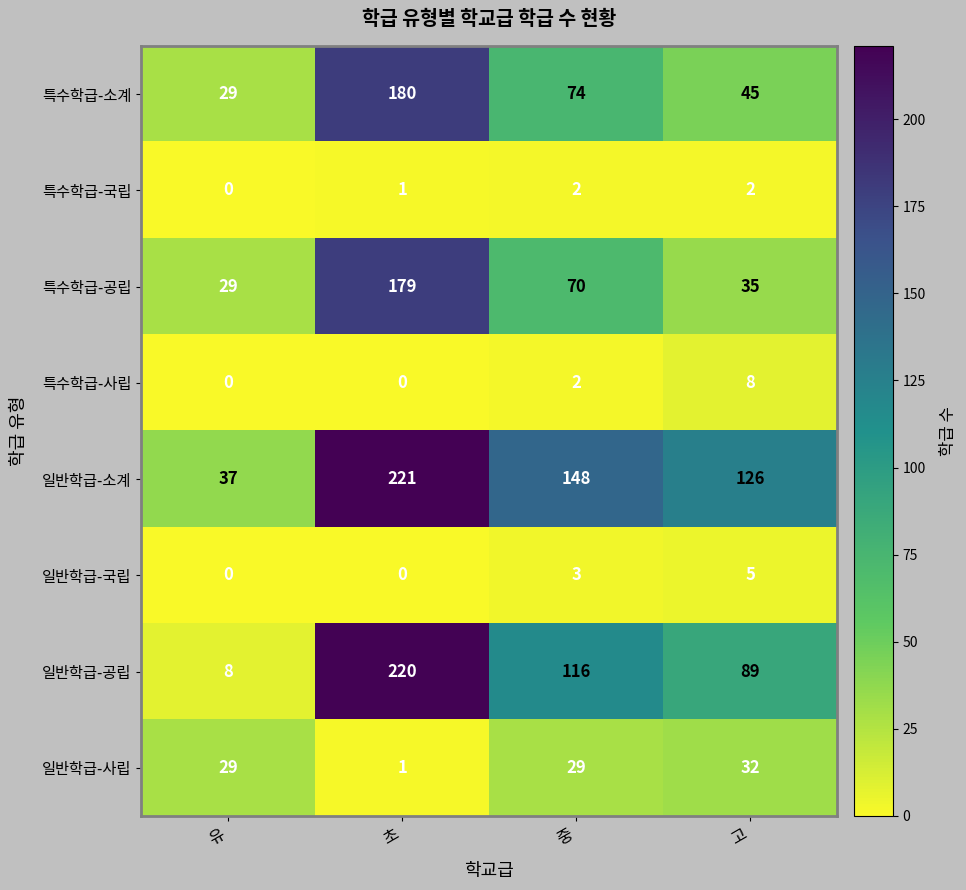

At which category is the sum across all series the highest?

초